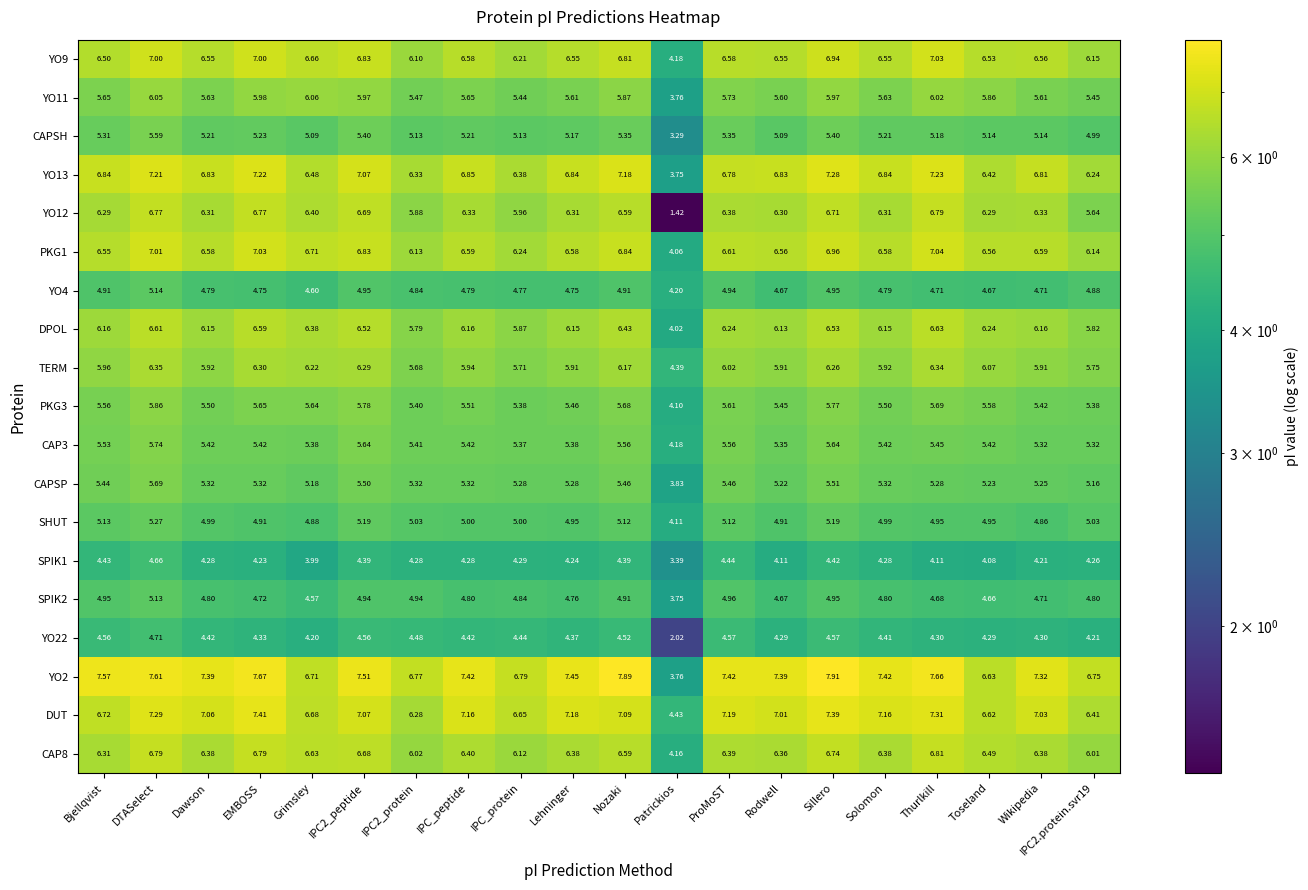

Which category has the lowest value in the SPIK2 series?

Patrickios